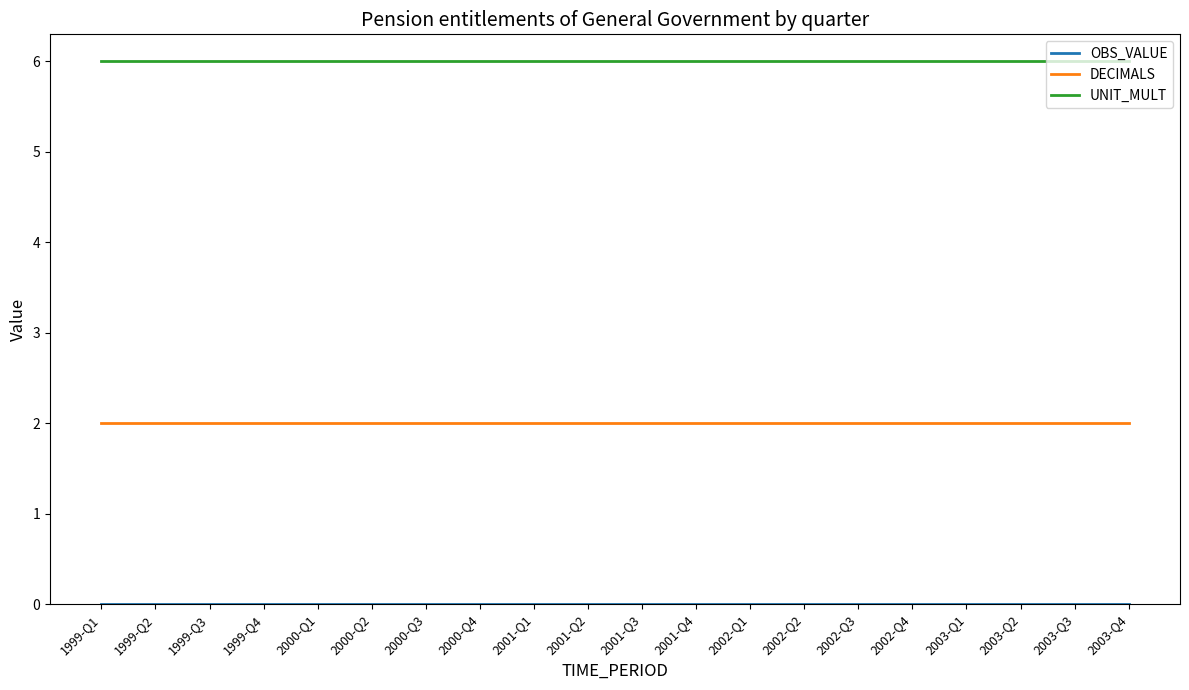

How many lines are shown in the chart?

3